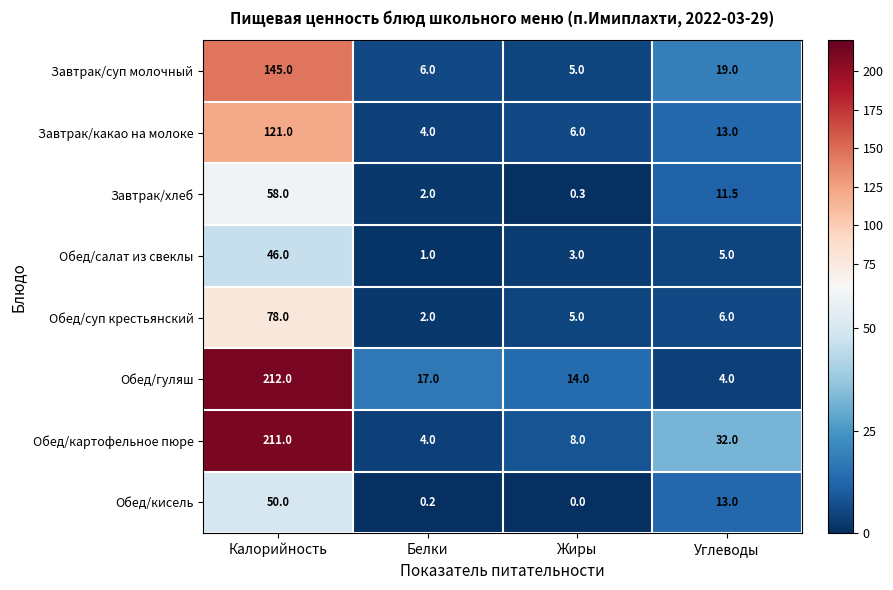

Rank the categories by Обед/картофельное пюре value from highest to lowest.

Калорийность, Углеводы, Жиры, Белки